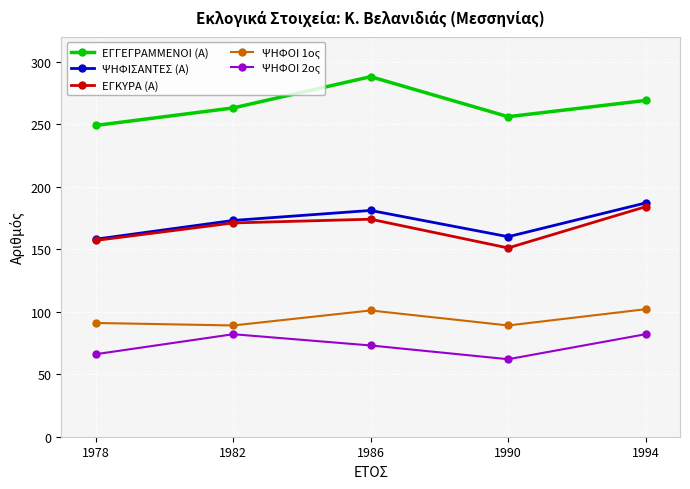

Count the number of data series in this chart.

5